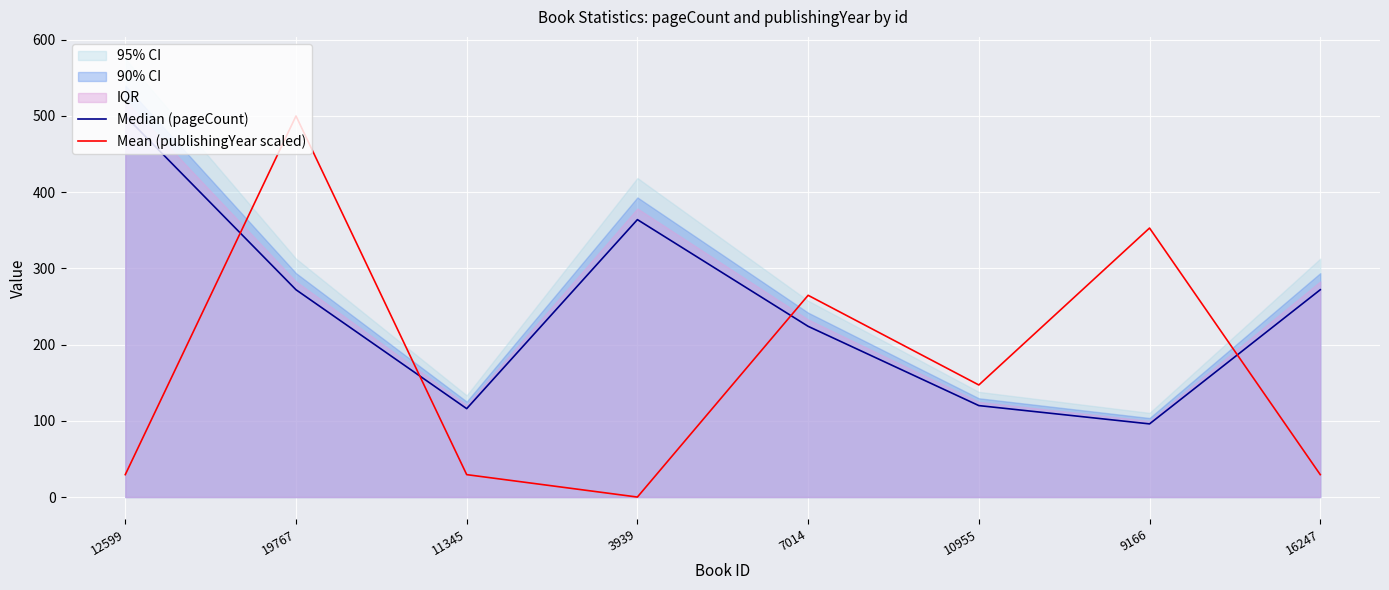

Which category has the lowest value in the Mean (publishingYear scaled) series?

3939